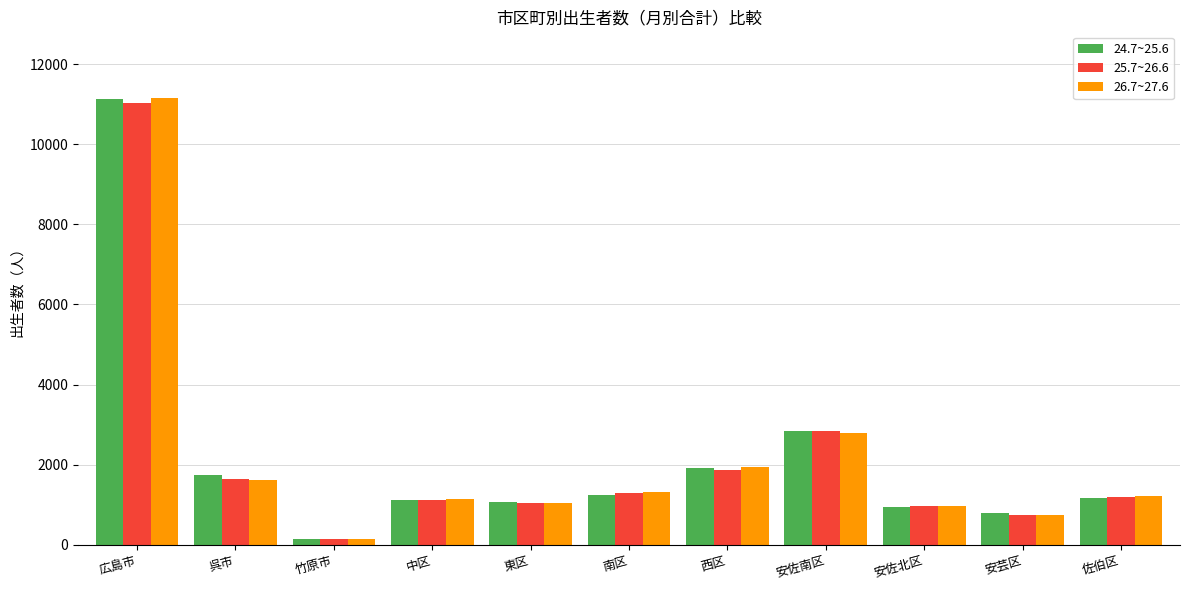

Which series has the widest spread of values?

26.7~27.6